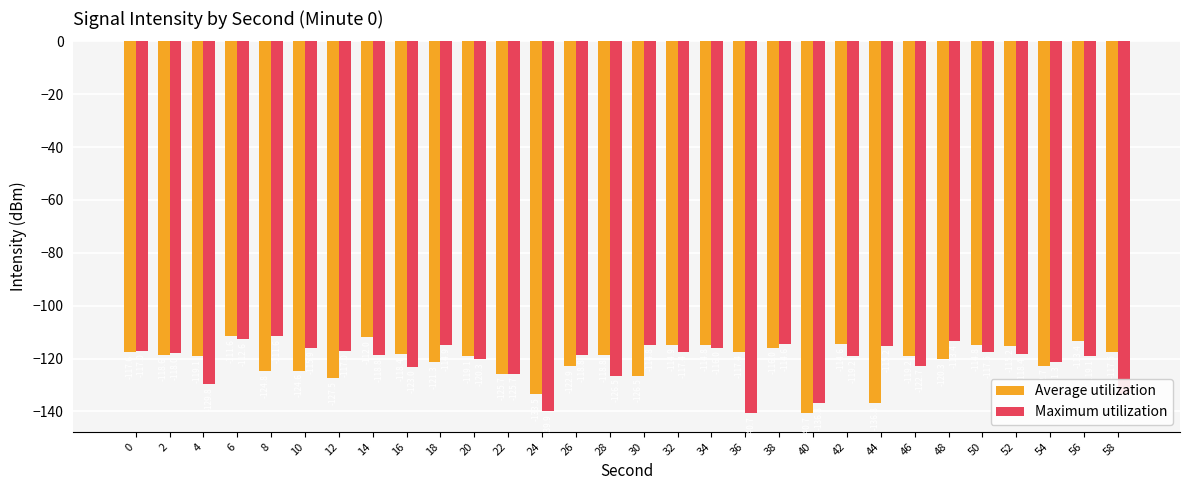

List the series in order of their overall mean, lowest first.

Maximum utilization, Average utilization